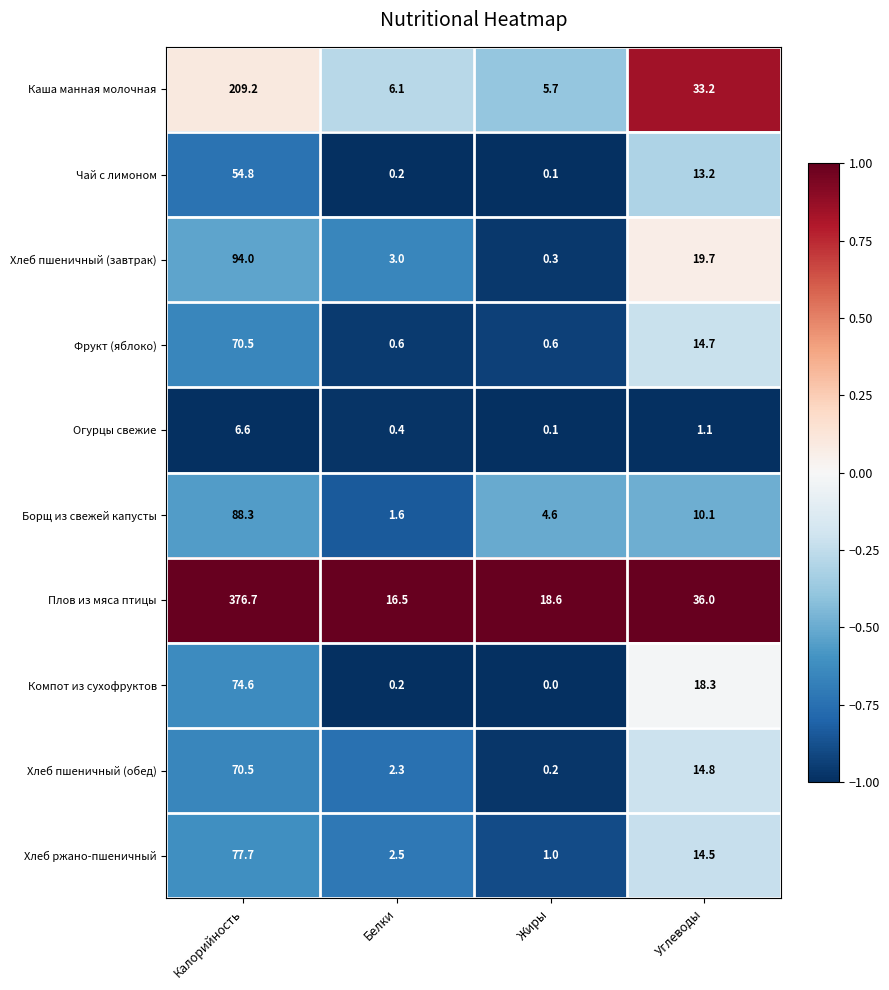

What is the difference between the maximum and minimum values in the Плов из мяса птицы series?

360.2